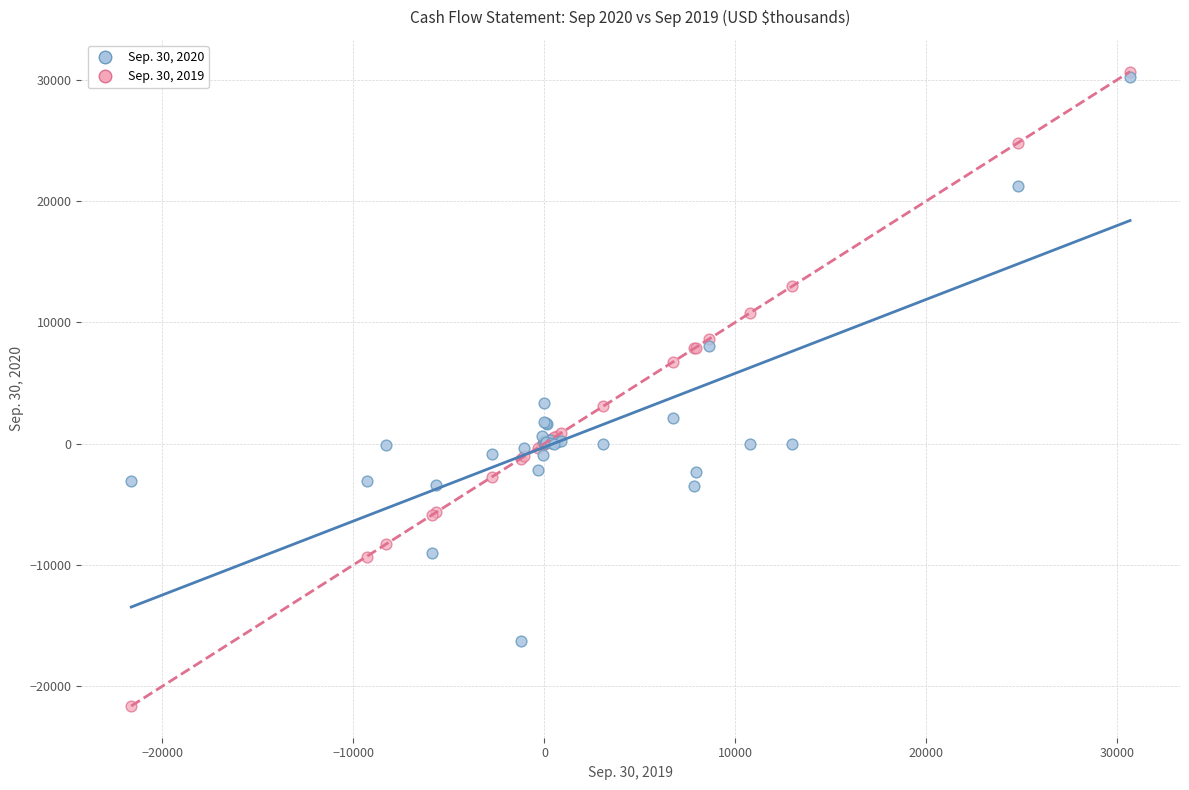

Which series has the widest spread of Y values?

Sep. 30, 2019